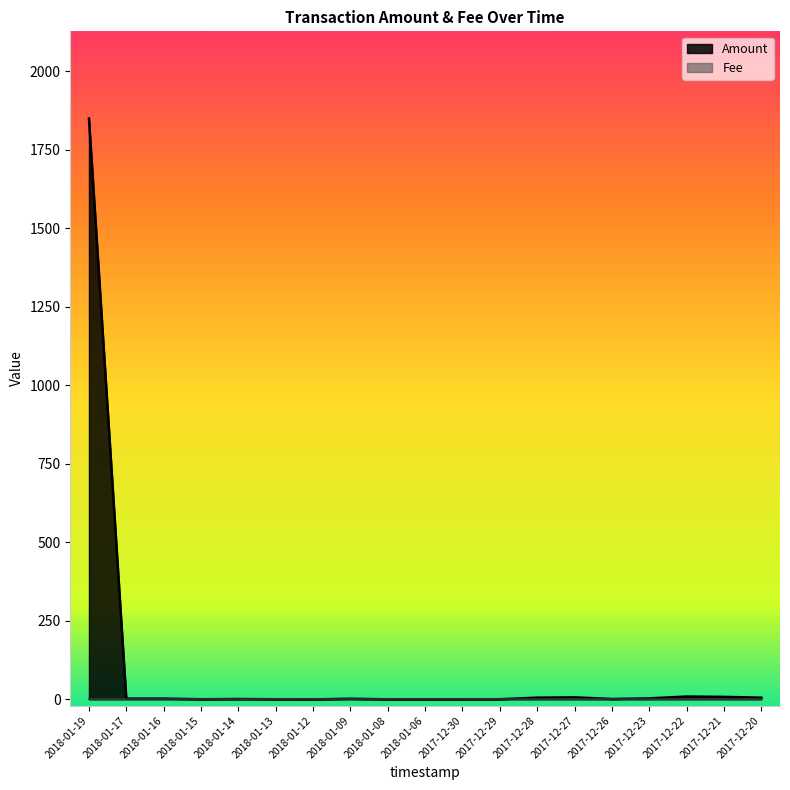

Reading left to right, transcribe all the data shown in this chart.

2018-01-19=1850.0	2018-01-17=2.3	2018-01-16=2.4	2018-01-15=0.5	2018-01-14=1.2	2018-01-13=0.4	2018-01-12=0.0	2018-01-09=2.0	2018-01-08=0.2	2018-01-06=0.2	2017-12-30=0.2	2017-12-29=0.5	2017-12-28=5.4	2017-12-27=6.4	2017-12-26=1.2	2017-12-23=3.1	2017-12-22=9.0	2017-12-21=7.9	2017-12-20=5.4